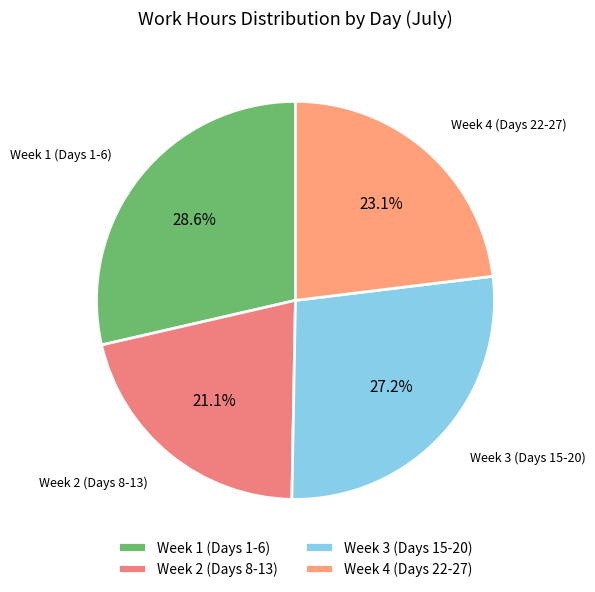

Rank the categories by value from lowest to highest.

Week 2 (Days 8-13), Week 4 (Days 22-27), Week 3 (Days 15-20), Week 1 (Days 1-6)